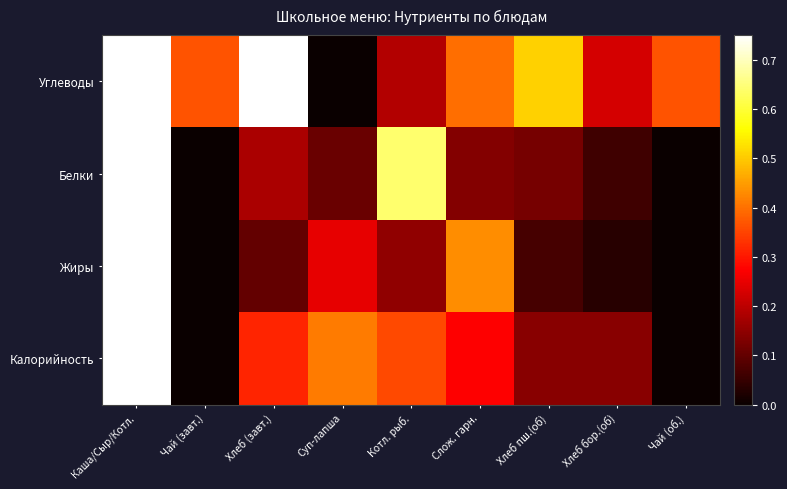

Which series has the largest total across all categories?

Углеводы